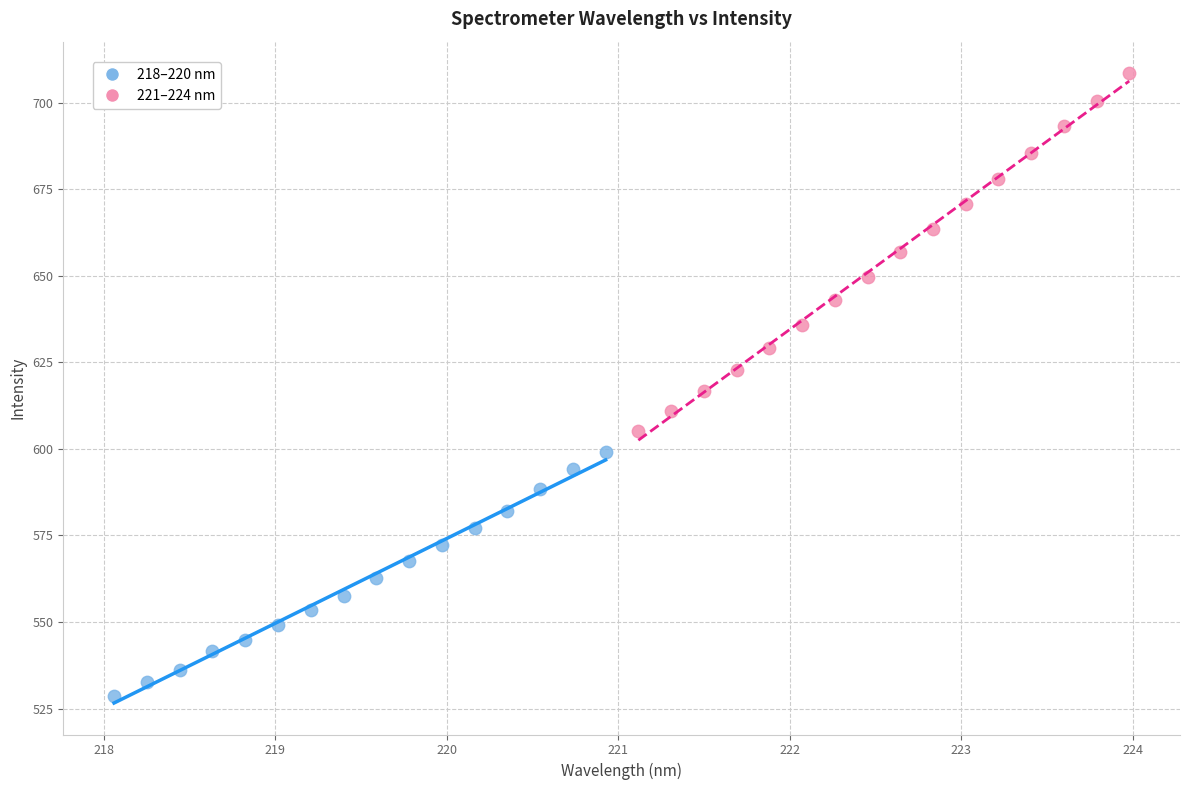

Which series reaches the maximum Y coordinate?

221–224 nm